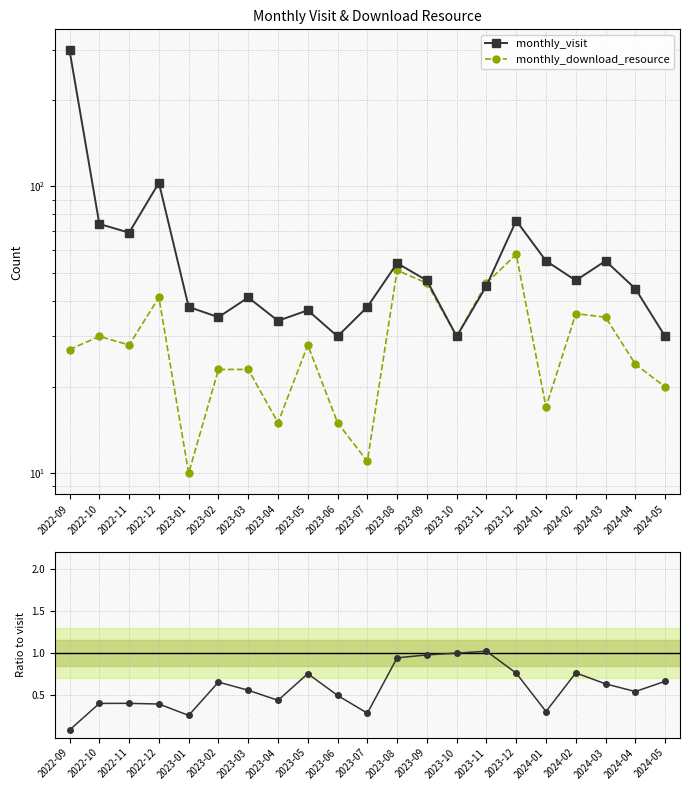

What is the label of the 6th point from the right?

2023-12